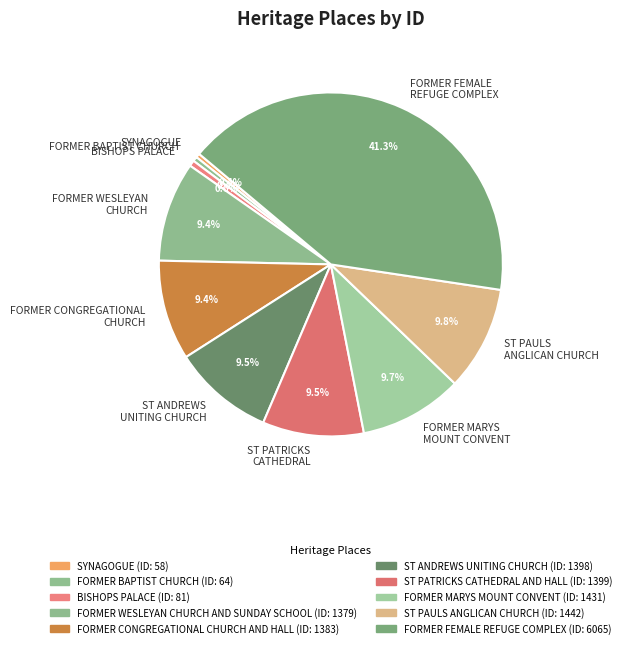

Which slice is the largest?

FORMER FEMALE REFUGE COMPLEX